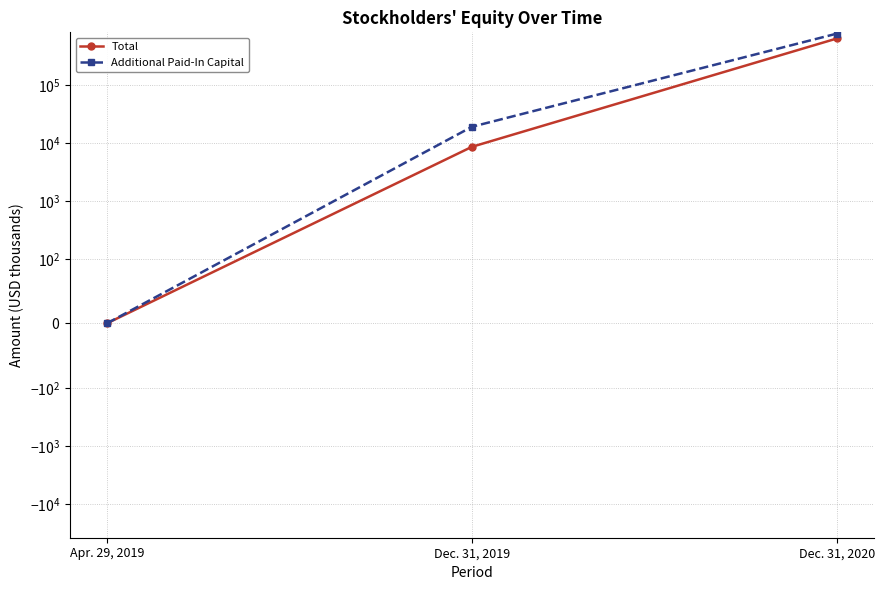

What is the difference between the maximum and minimum values in the Additional Paid-In Capital series?

765162